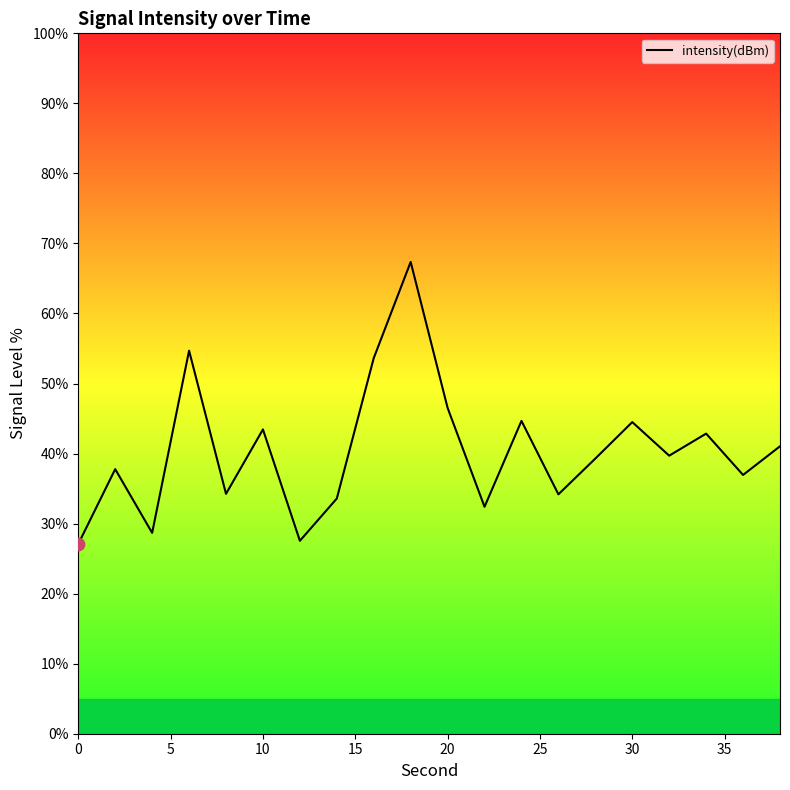

What is the difference between the maximum and minimum values?

40.3